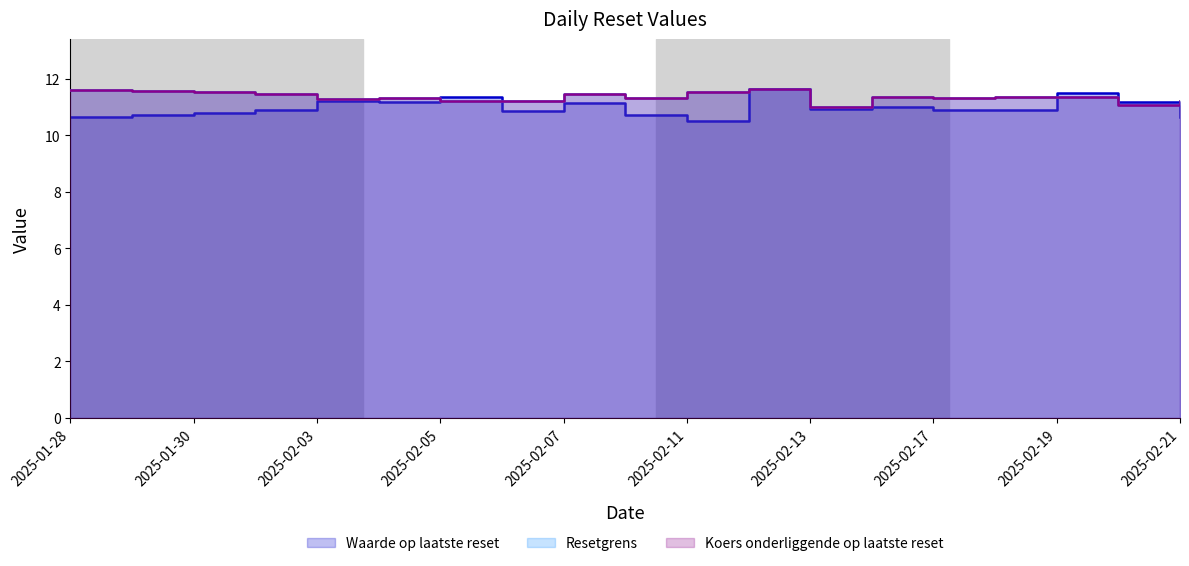

True or false: Koers onderliggende op laatste reset has more than 0 interior local peaks.

True